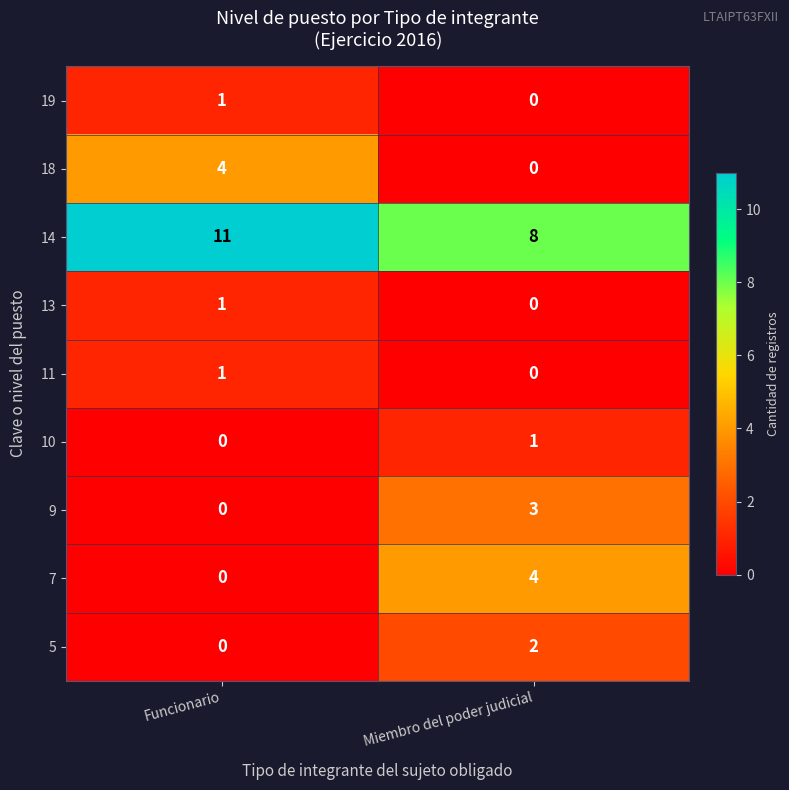

What is the approximate value of 14 at Funcionario?

11